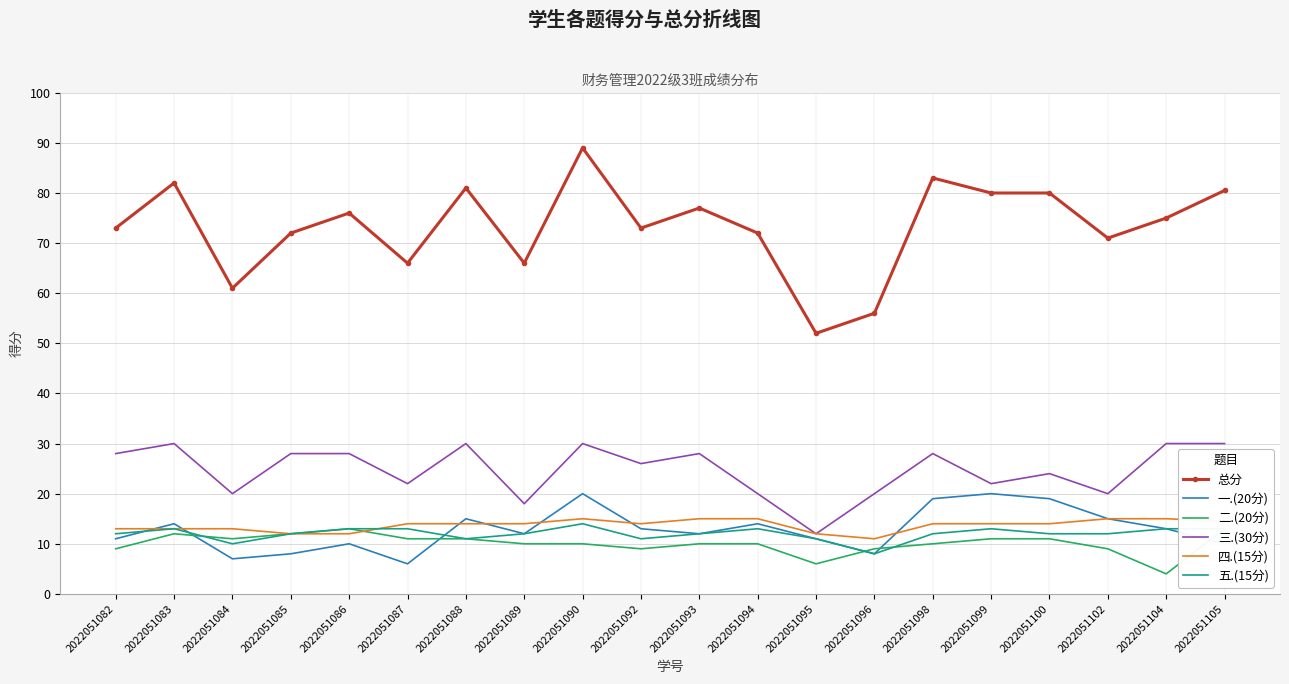

Where does the 四.(15分) series first go above 14?

2022051090